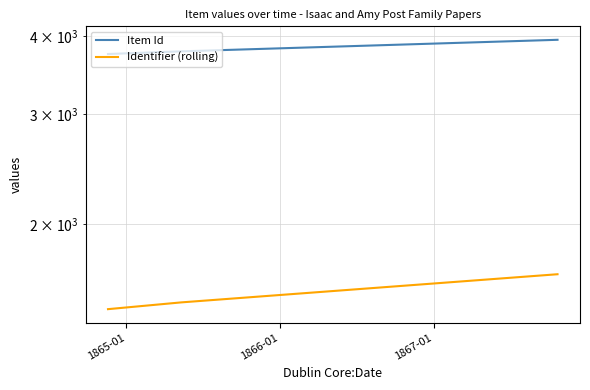

What are all the series names shown in the legend?

Item Id, Identifier (rolling)